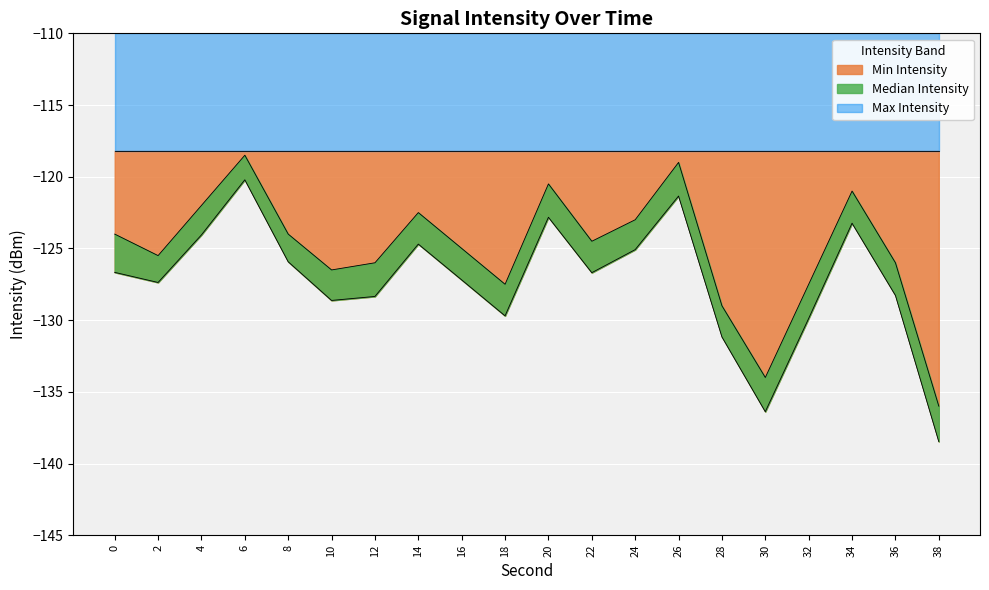

At which category is the sum across all series the highest?

6